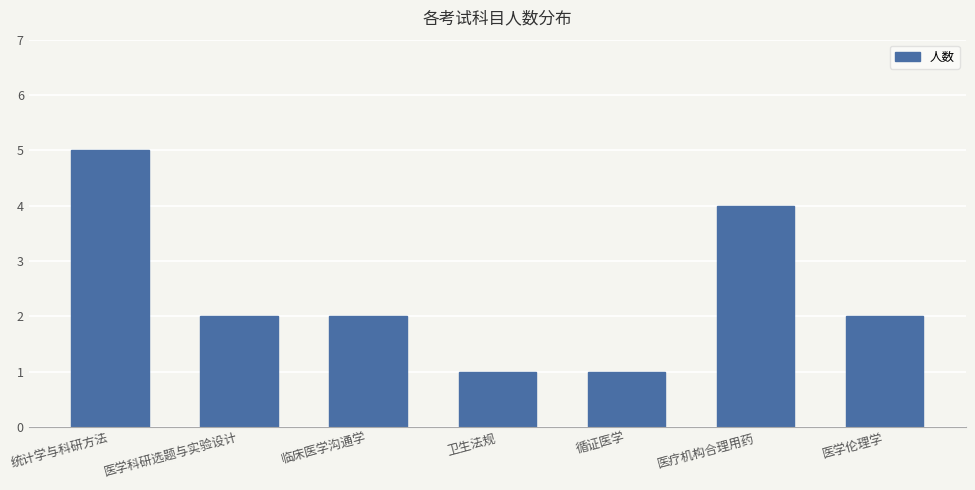

What is the difference between the second highest and second lowest values?

3